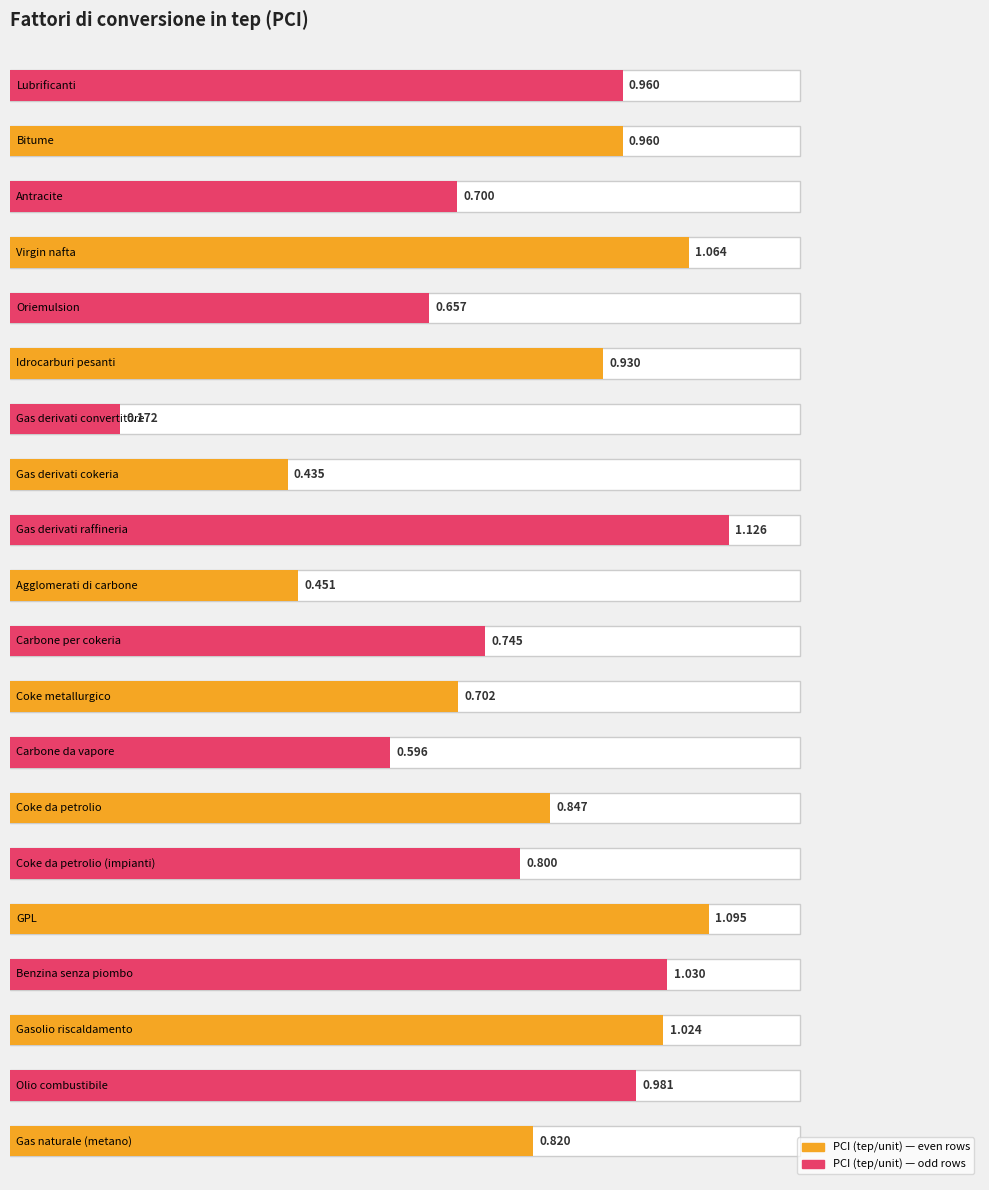

What position from the left is Gas naturale (metano)?

1